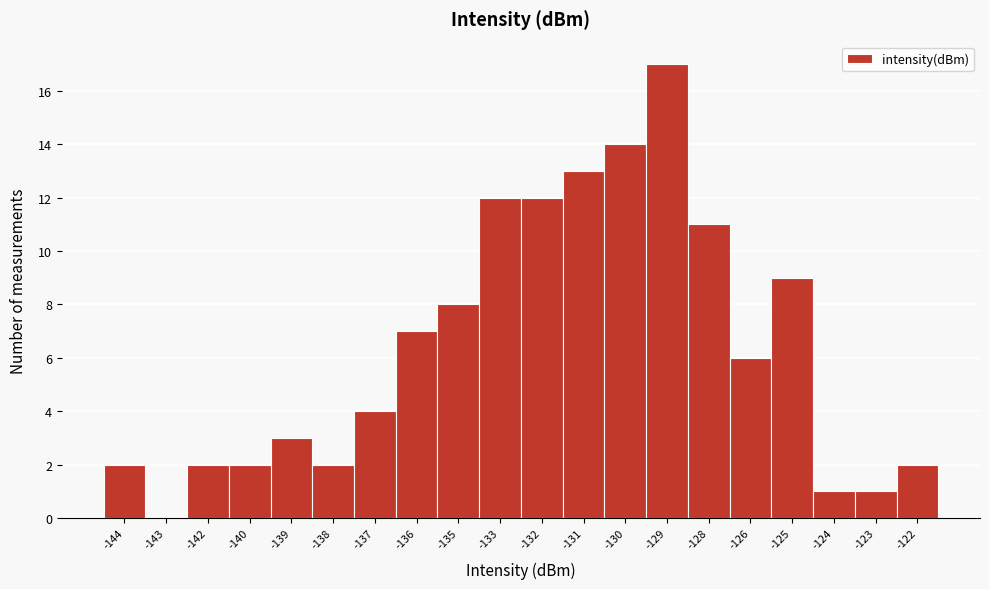

Reading left to right, extract all data points from this chart.

-144=2	-143=0	-142=2	-140=2	-139=3	-138=2	-137=4	-136=7	-135=8	-133=12	-132=12	-131=13	-130=14	-129=17	-128=11	-126=6	-125=9	-124=1	-123=1	-122=2